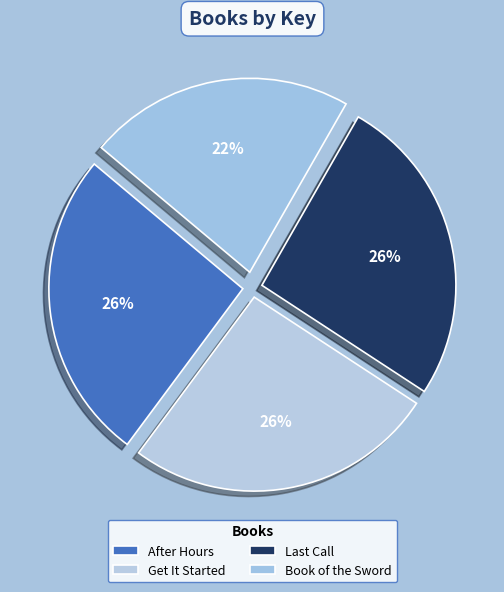

How many slices are in this pie chart?

4